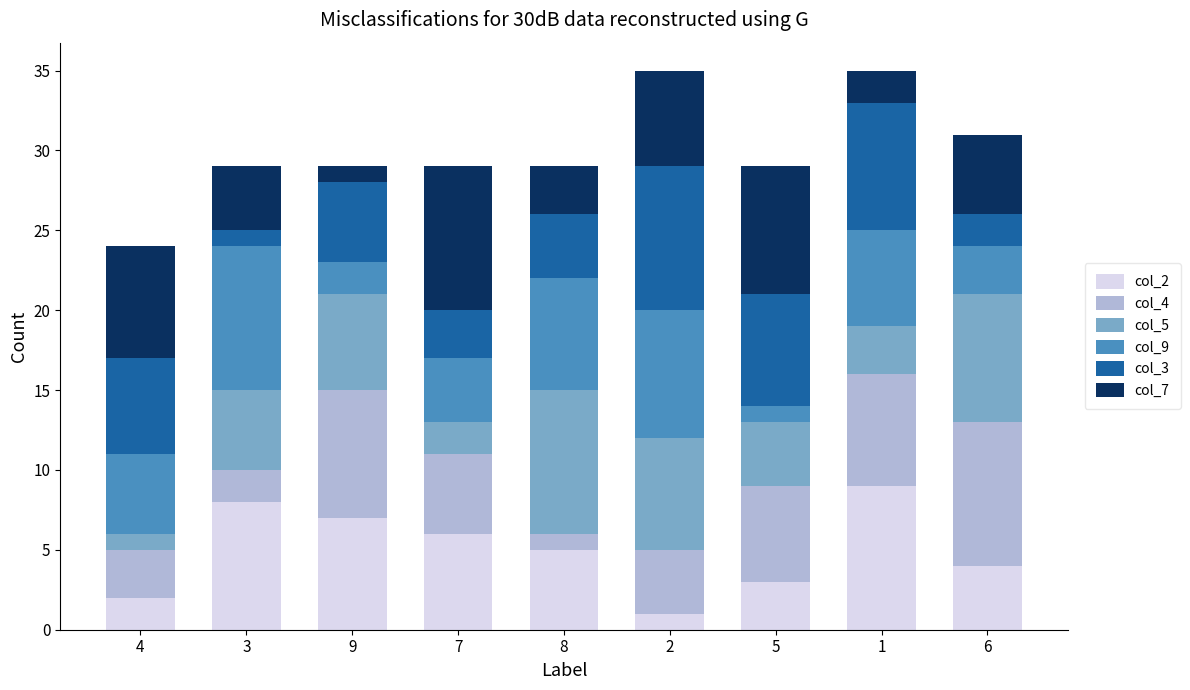

Is it true that col_2 equals 1 at 6?

False